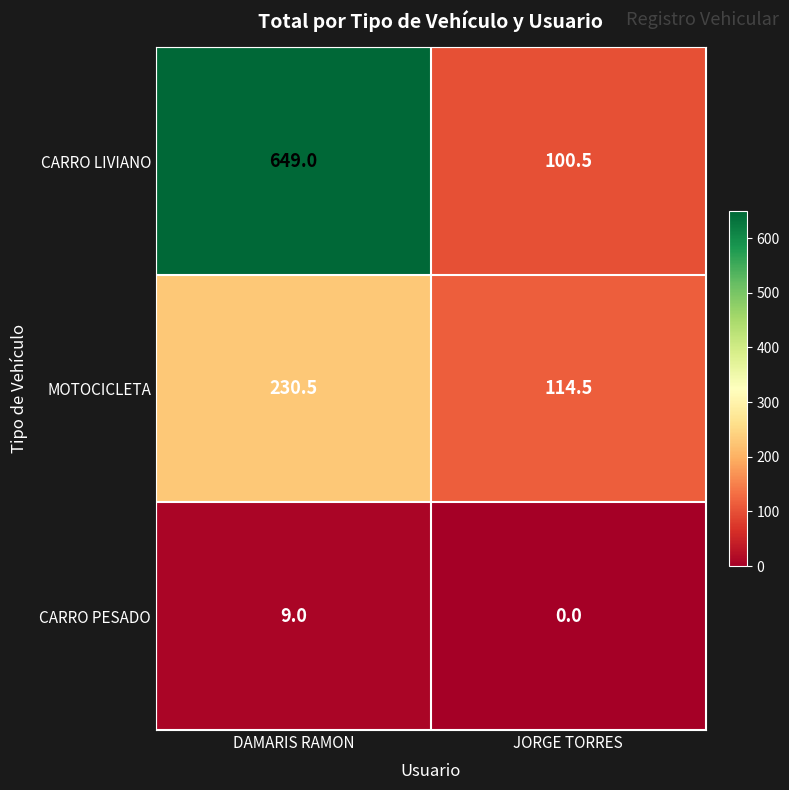

Which series changed the most between DAMARIS RAMON and JORGE TORRES?

CARRO LIVIANO